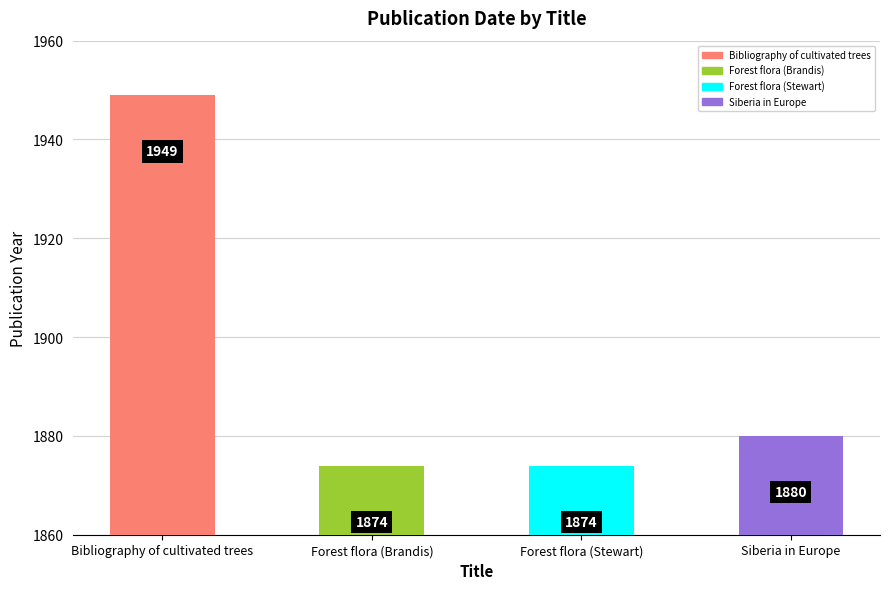

What is the approximate value at Forest flora (Brandis)?

1874